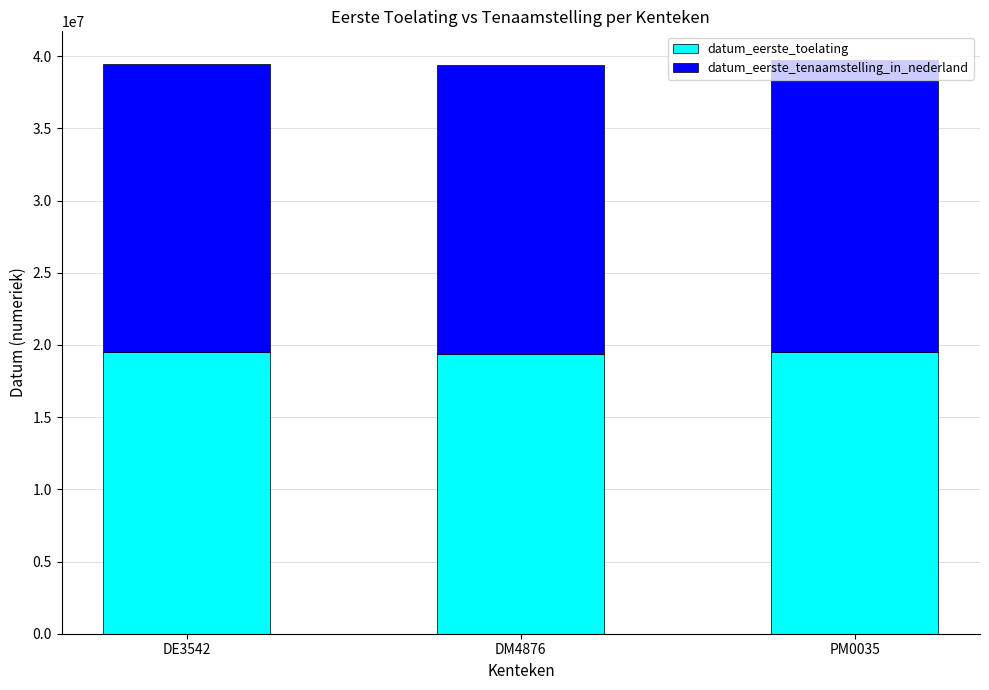

Count the number of data series in this chart.

2